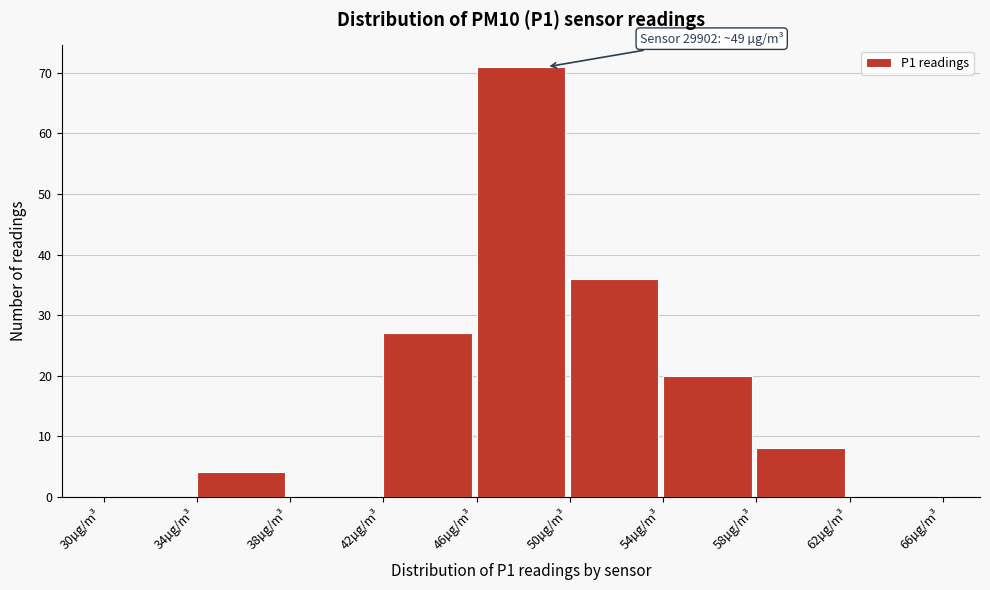

Over which range of the x-axis is the bar tallest?

46 to 50